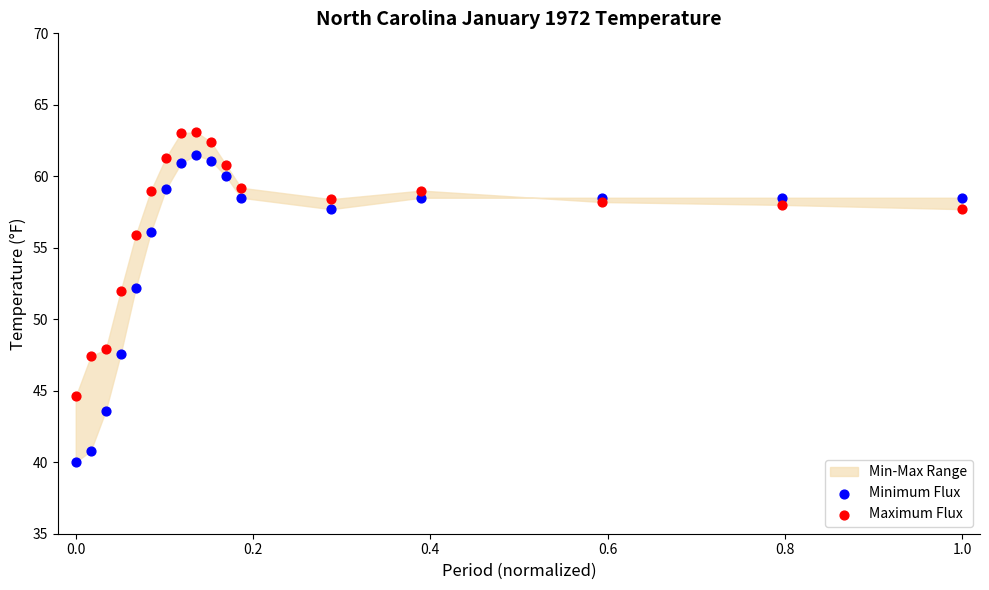

What is the X range (max minus min) for the scatter plot?

1.0